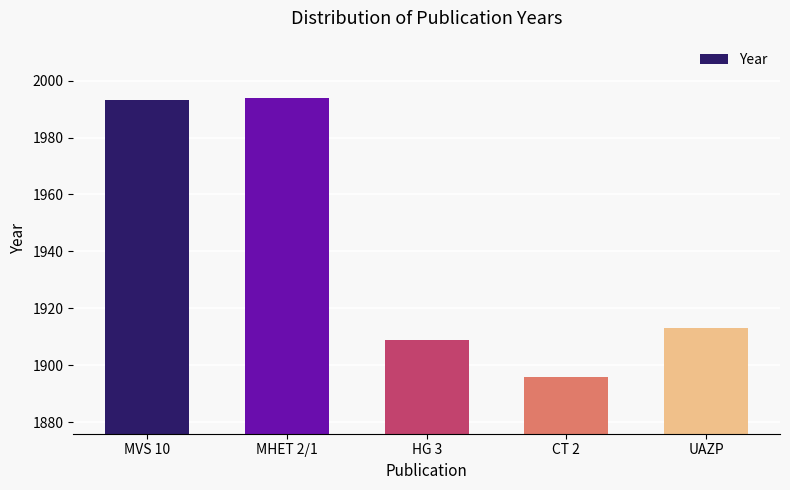

What is the label of the 1st bar from the right?

UAZP